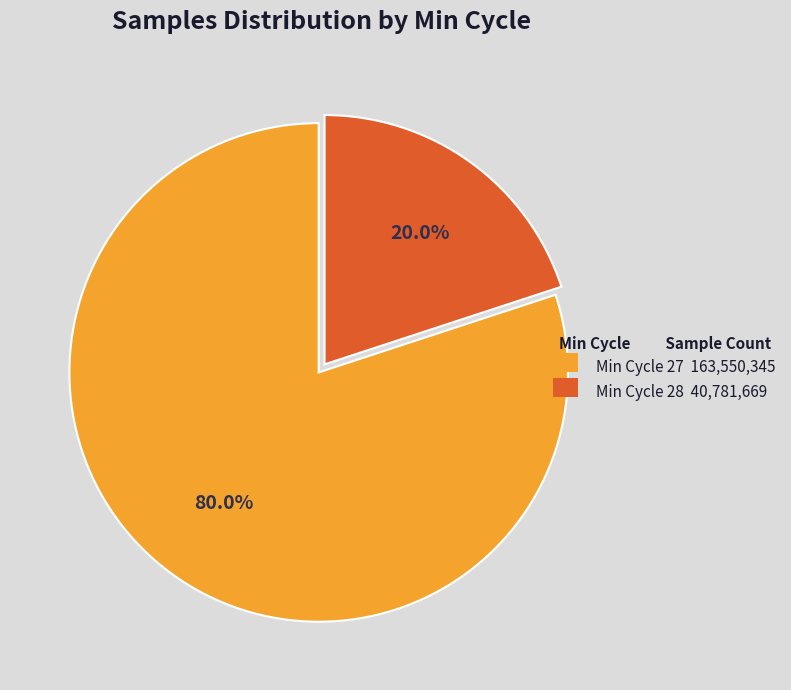

Is there a majority slice in this chart?

Yes